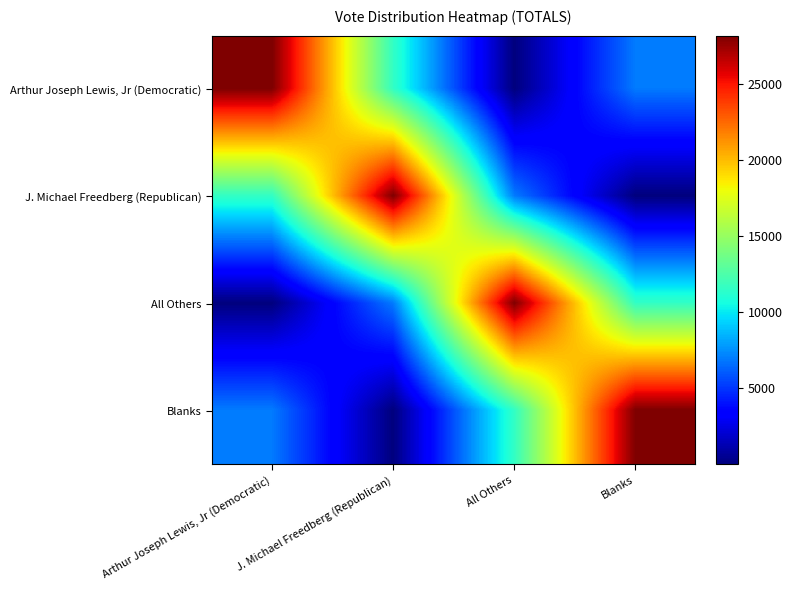

Which series has the largest total across all categories?

Arthur Joseph Lewis, Jr (Democratic)